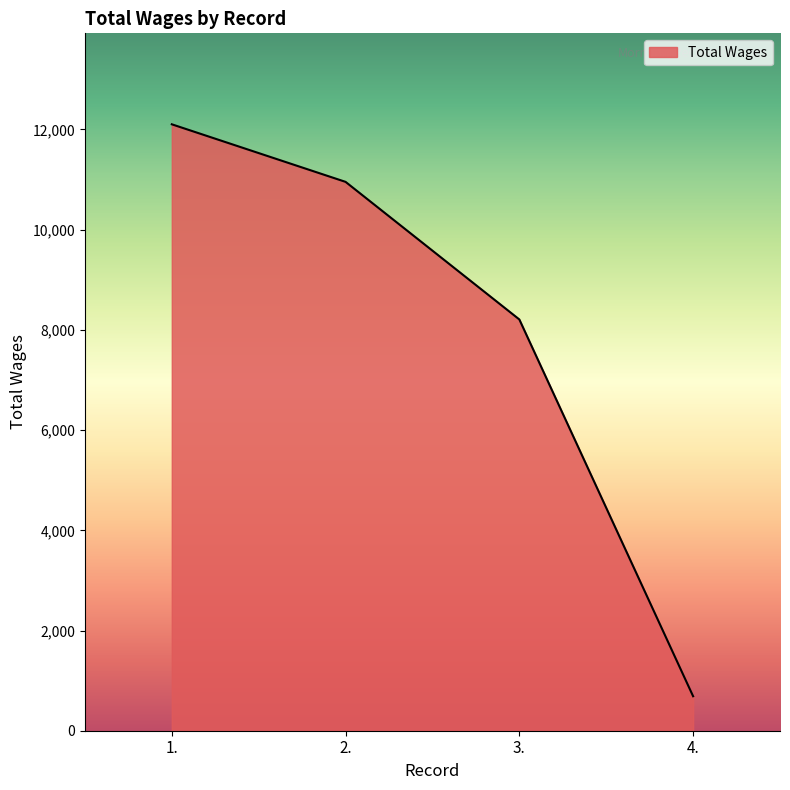

Which label corresponds to the smallest value in the chart?

4.